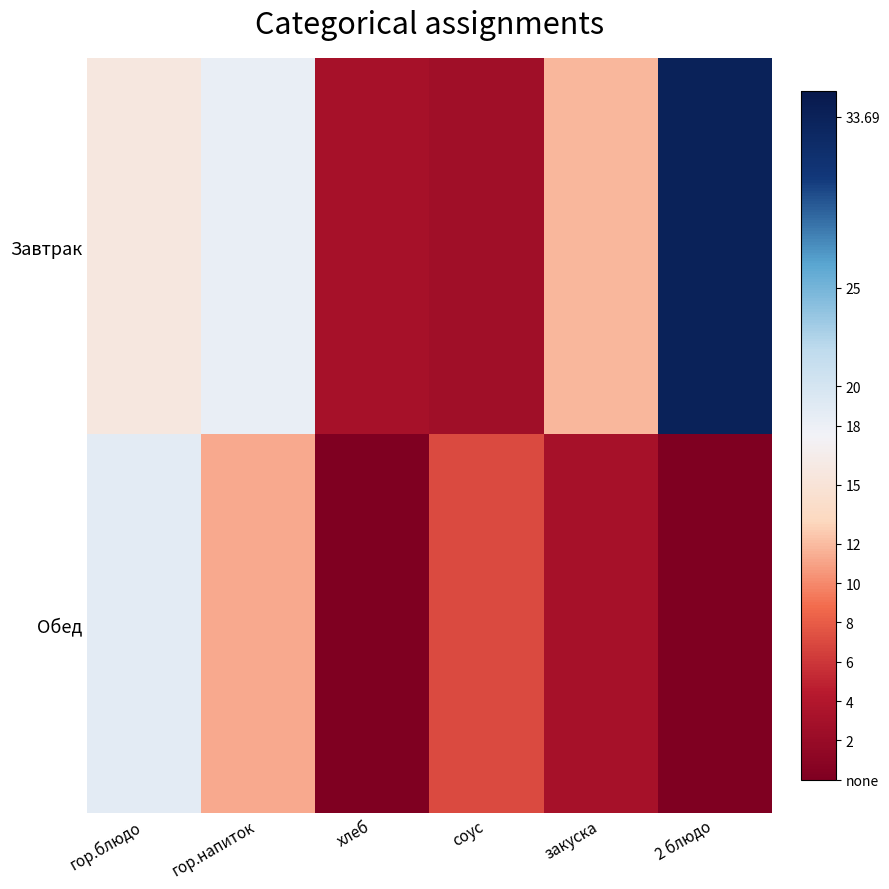

Which has a higher value, гор.напиток or гор.блюдо?

гор.напиток